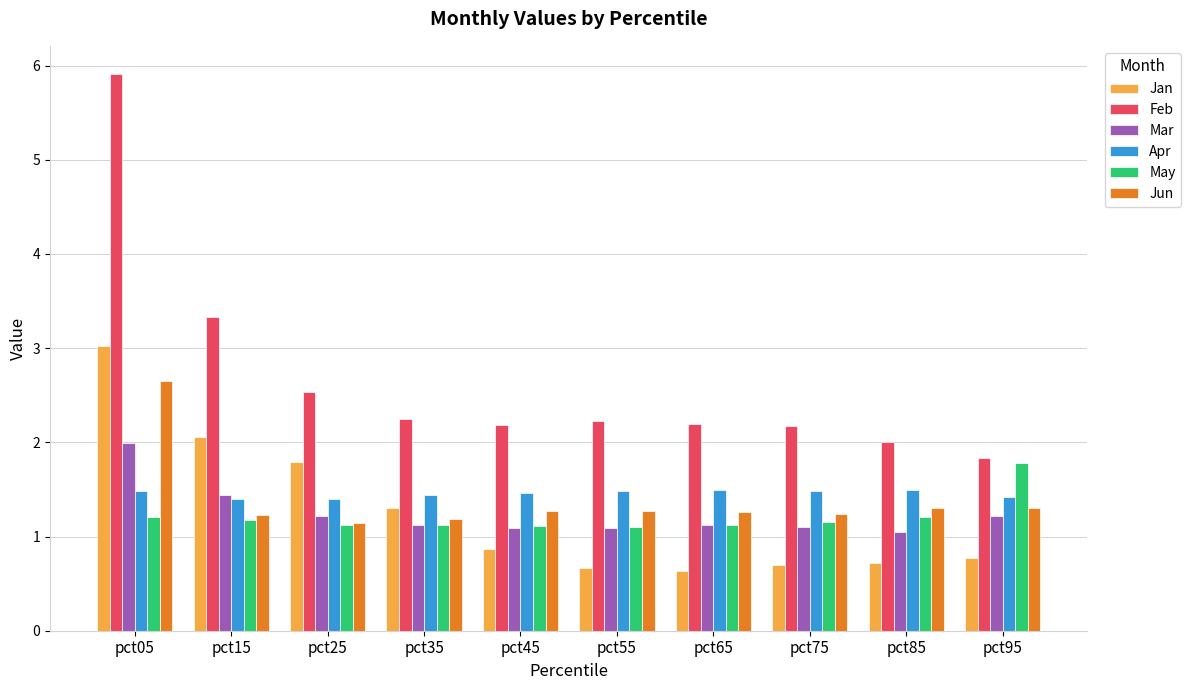

True or false: Jun has a value of 1.3 at pct65.

True